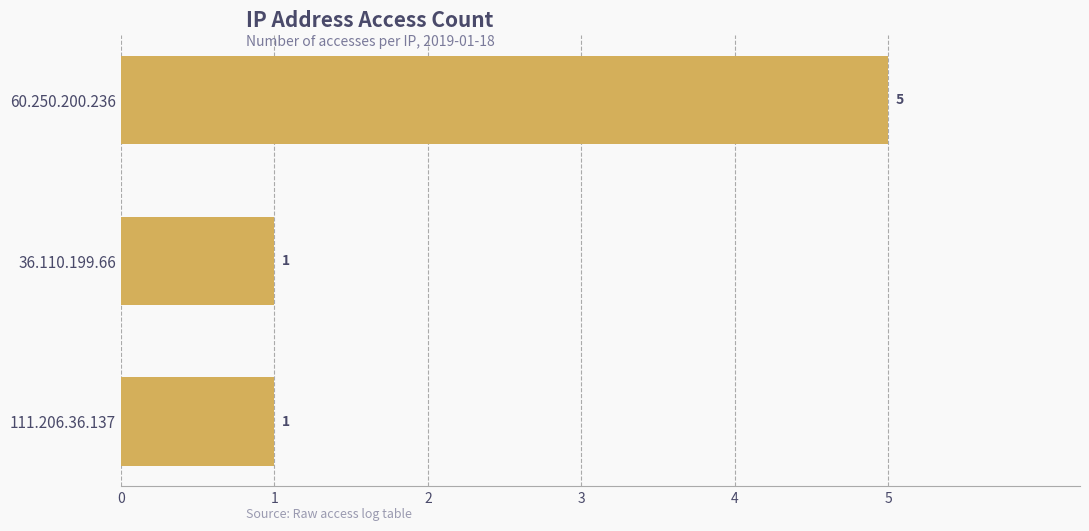

What is the difference between the maximum and minimum values?

4